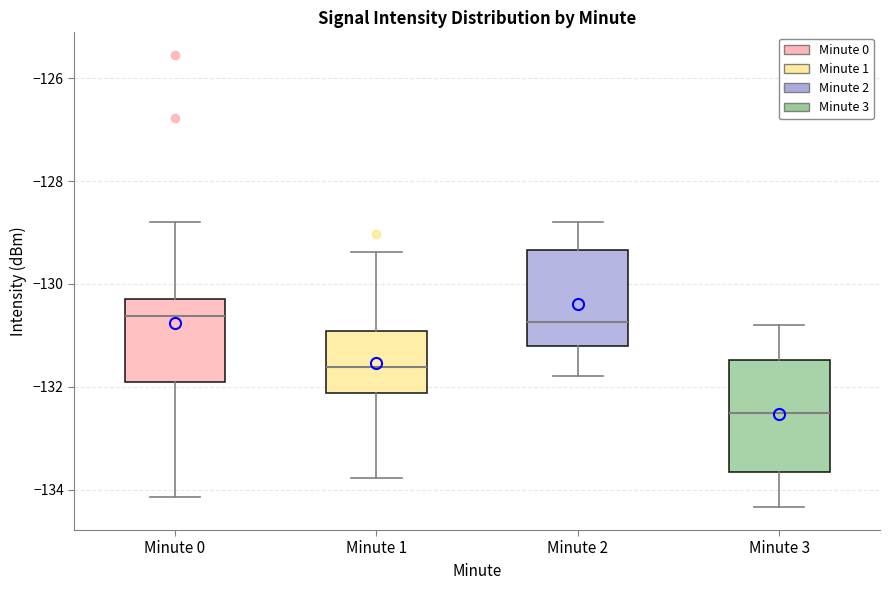

Which box is the tallest, from its lower edge to its upper edge?

Minute 3